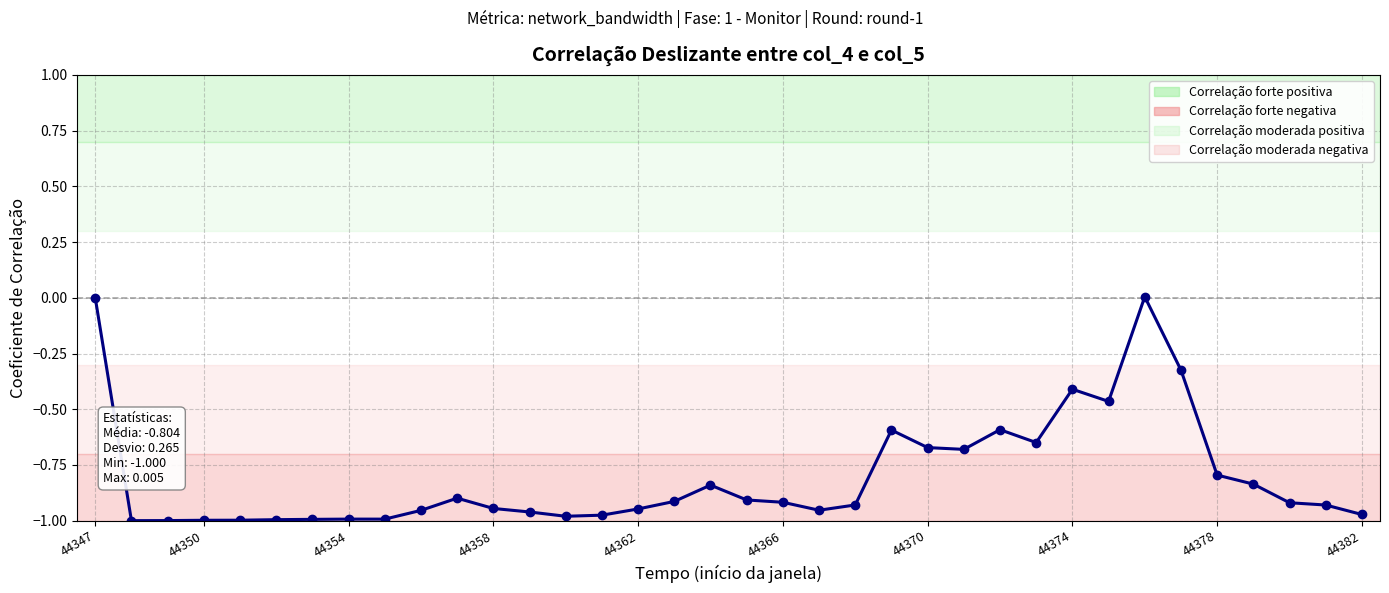

True or false: the data has more than 2 interior local peaks.

True